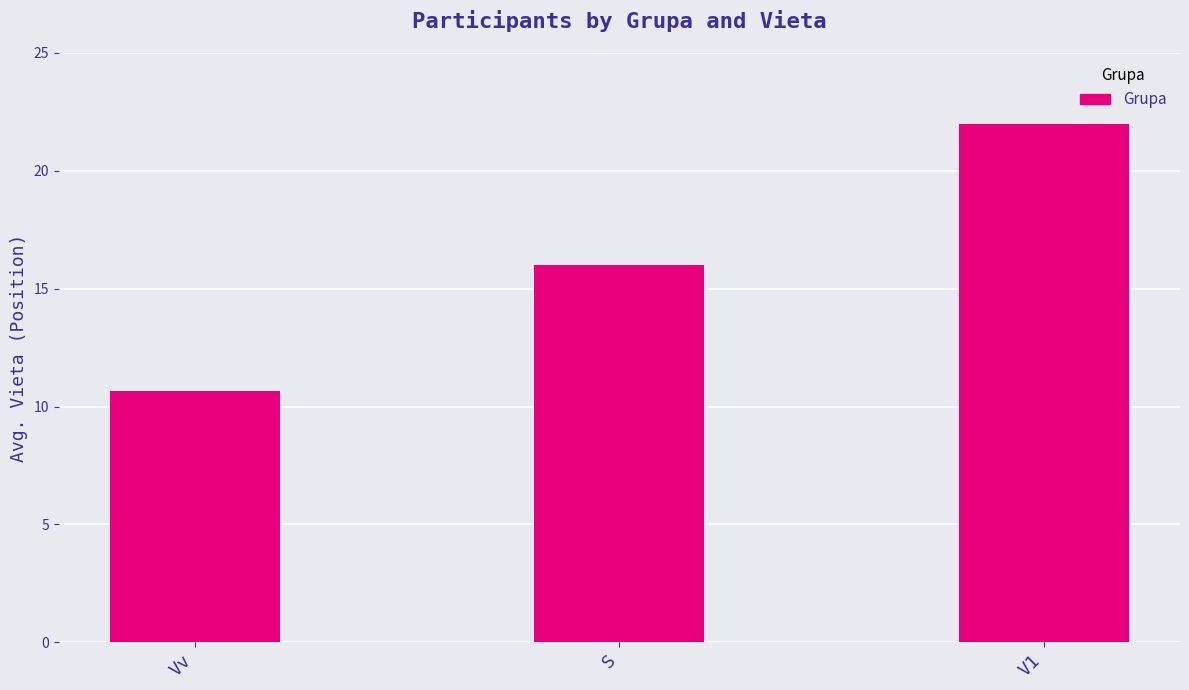

True or false: the data shows 22.0 at V1.

True